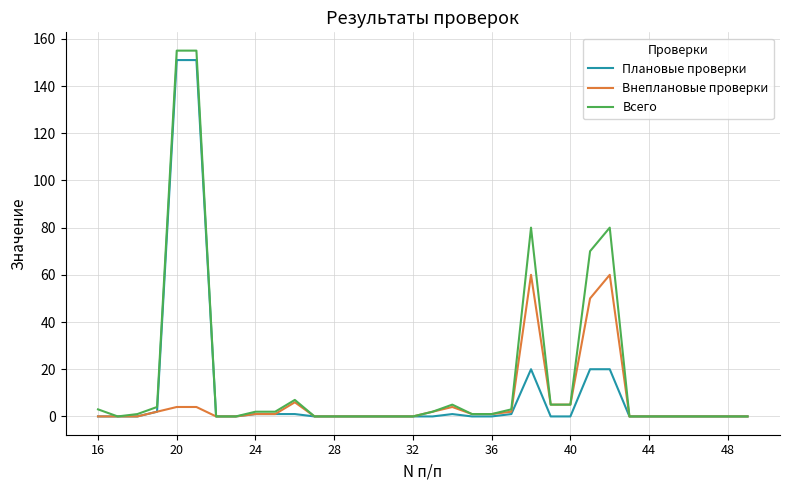

Which series has the largest range (max minus min)?

Всего